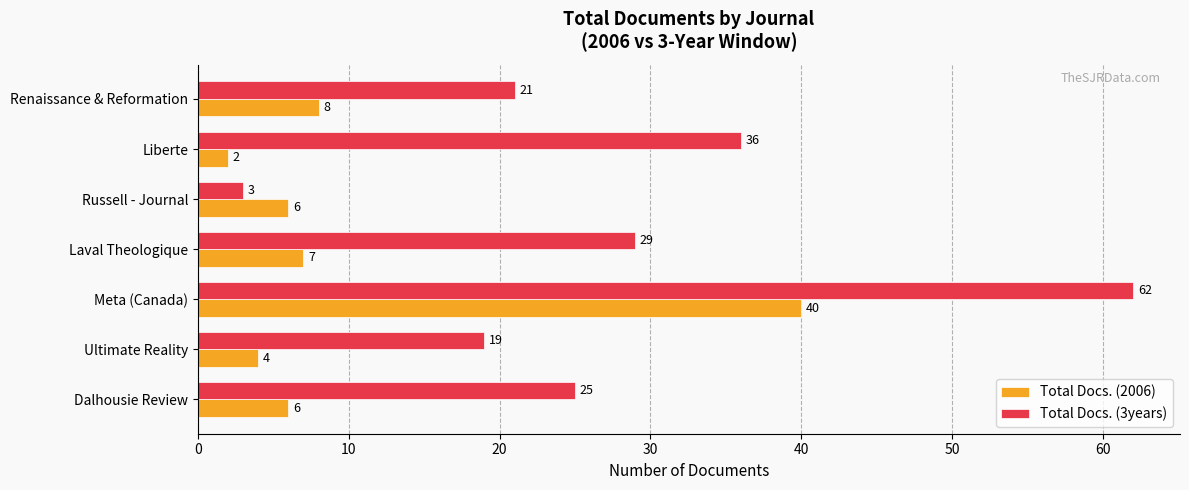

What is the highest value of the Total Docs. (3years) series?

62